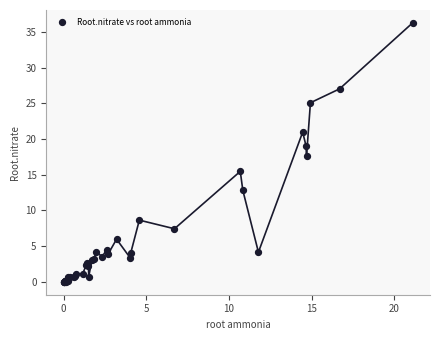

What Y value in the scatter plot is closest to 18?

17.6